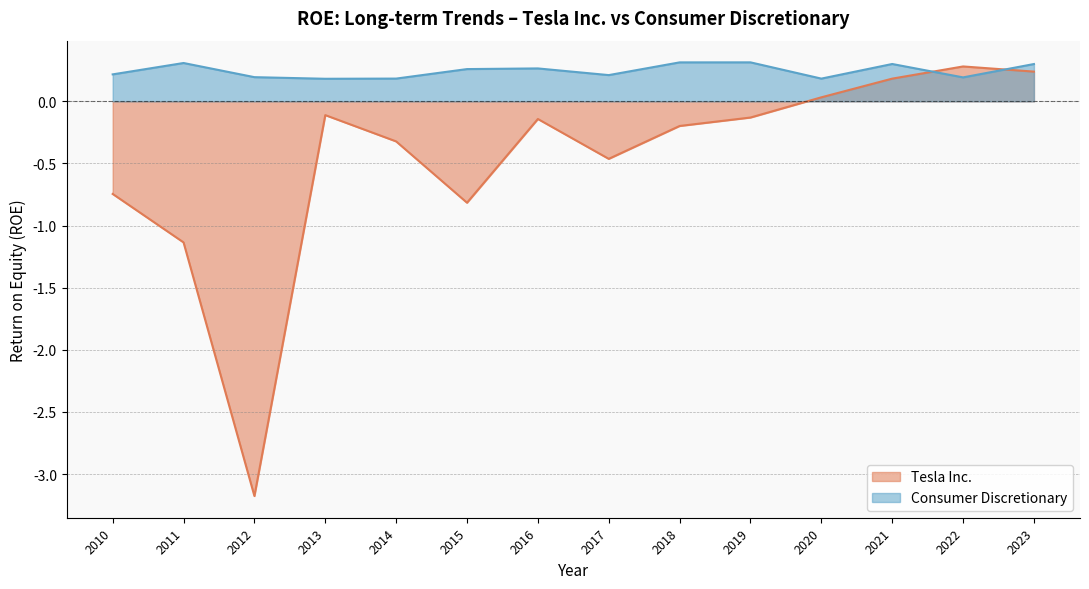

Reading left to right, extract all data points from this chart.

Tesla Inc.: 2010=-0.7	2011=-1.1	2012=-3.2	2013=-0.1	2014=-0.3	2015=-0.8	2016=-0.1	2017=-0.5	2018=-0.2	2019=-0.1	2020=0.0	2021=0.2	2022=0.3	2023=0.2
Consumer Discretionary: 2010=0.2	2011=0.3	2012=0.2	2013=0.2	2014=0.2	2015=0.3	2016=0.3	2017=0.2	2018=0.3	2019=0.3	2020=0.2	2021=0.3	2022=0.2	2023=0.3